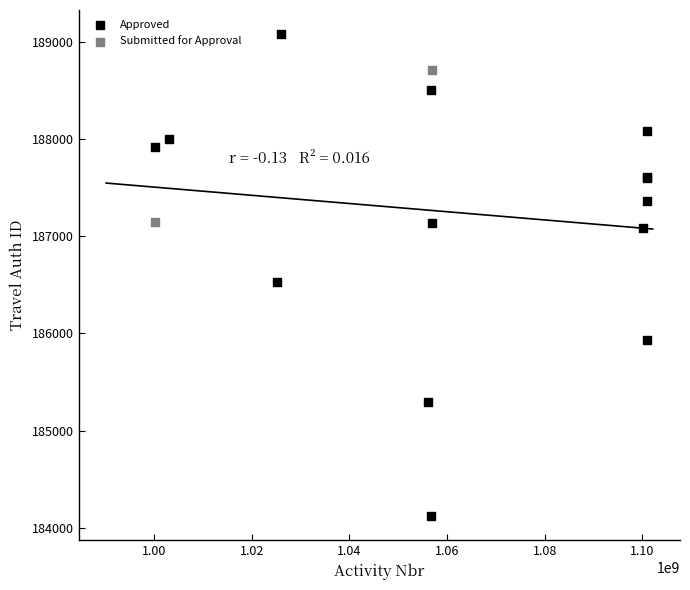

What are all the series names shown in the legend?

Approved, Submitted for Approval